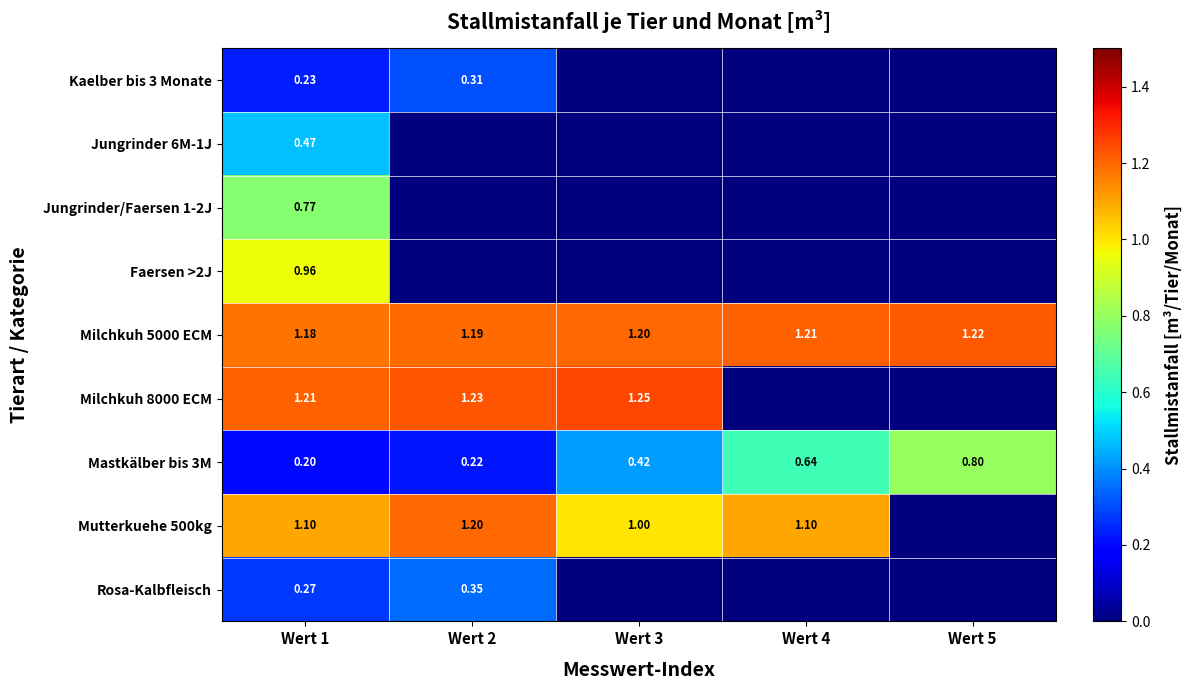

Is the value of Milchkuh 5000 ECM at Wert 4 greater than the value of Faersen >2J at Wert 5?

Yes